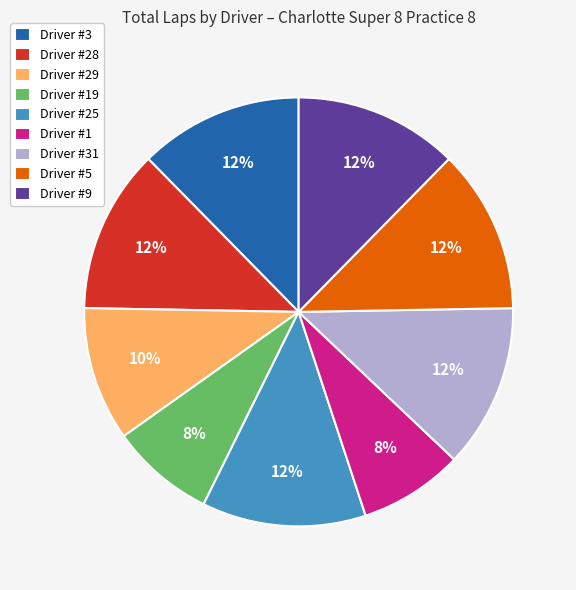

Is Driver #9 the majority of the pie?

No